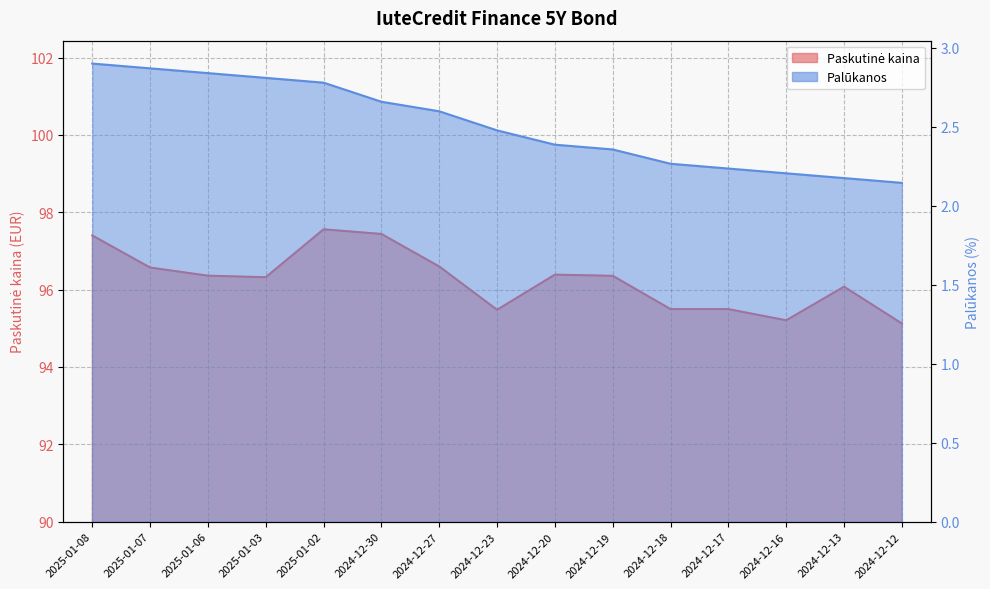

The value of Palūkanos at 2024-12-19 is 2.4. True or false?

True